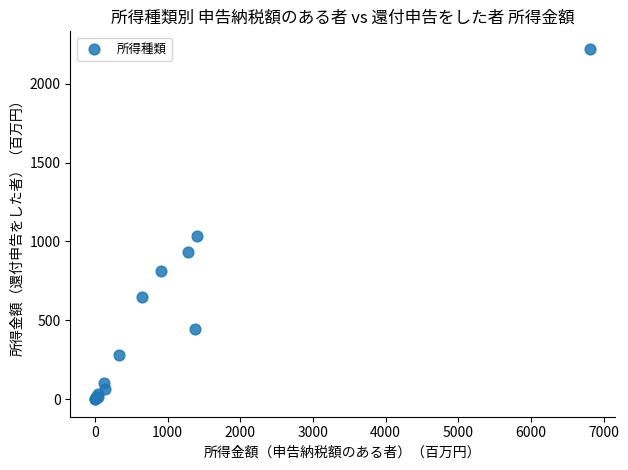

What Y value in the scatter plot is closest to 1110?

1036.3